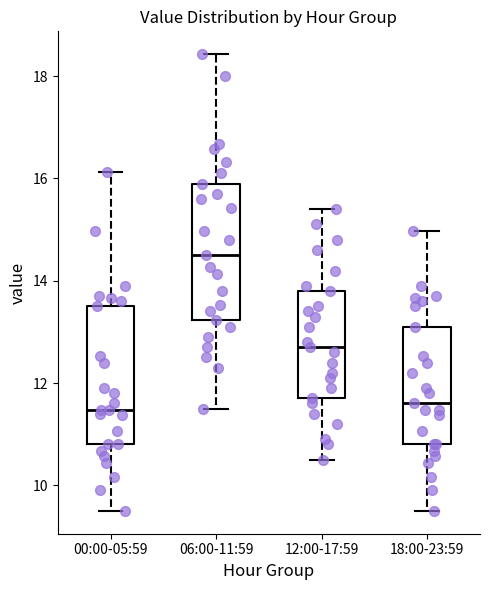

Reading left to right, transcribe this box plot: for each box, give where its median line is, the range the box spans, and where its two whiskers end, as read against the y-axis. The values are not printed on the chart, so give them approximately, as read against the axis.

00:00-05:59: median 11.4, box 10.8 to 13.6, whiskers 9.6 to 16.2
06:00-11:59: median 14.6, box 13.2 to 16.0, whiskers 11.6 to 18.4
12:00-17:59: median 12.8, box 11.8 to 13.8, whiskers 10.6 to 15.4
18:00-23:59: median 11.6, box 10.8 to 13.2, whiskers 9.6 to 15.0